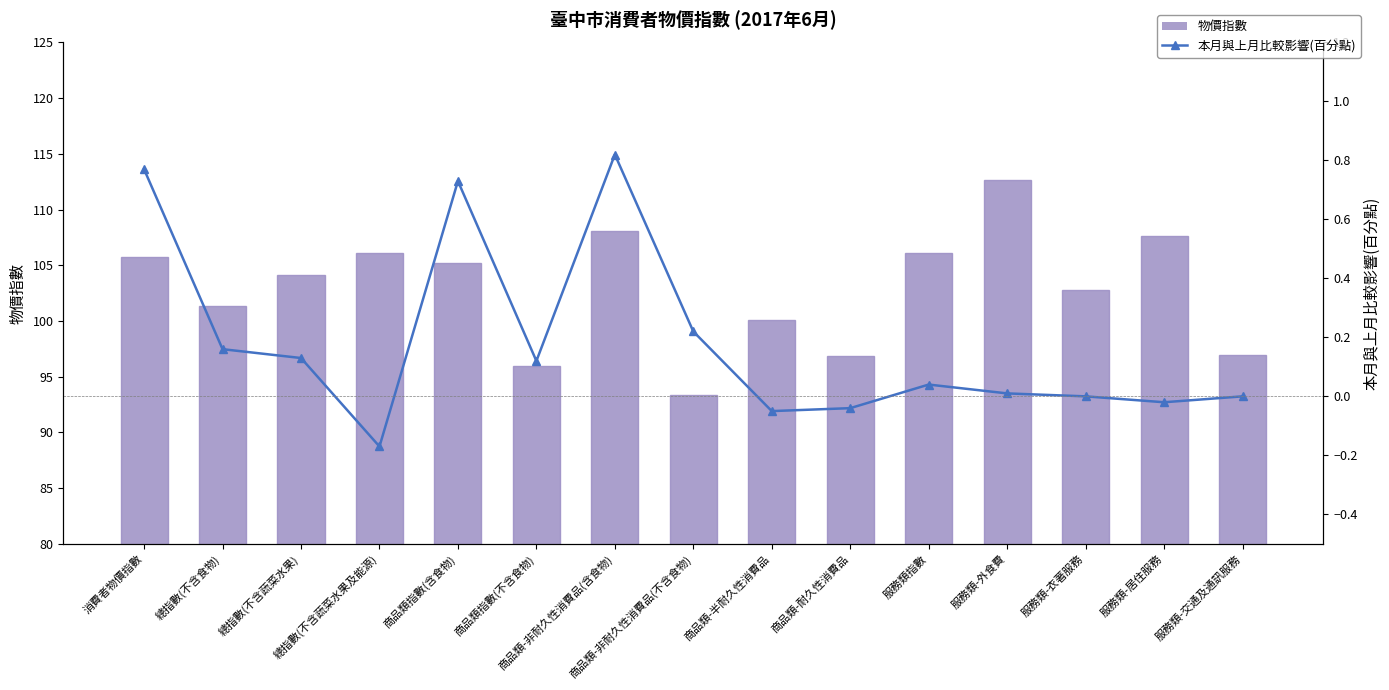

What is the difference between the highest and lowest values at 服務類指數?

106.1